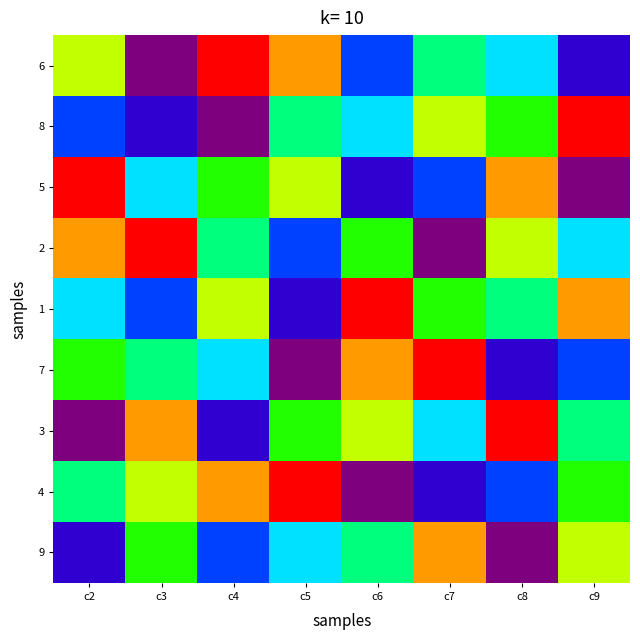

How many distinct data groups are displayed?

9